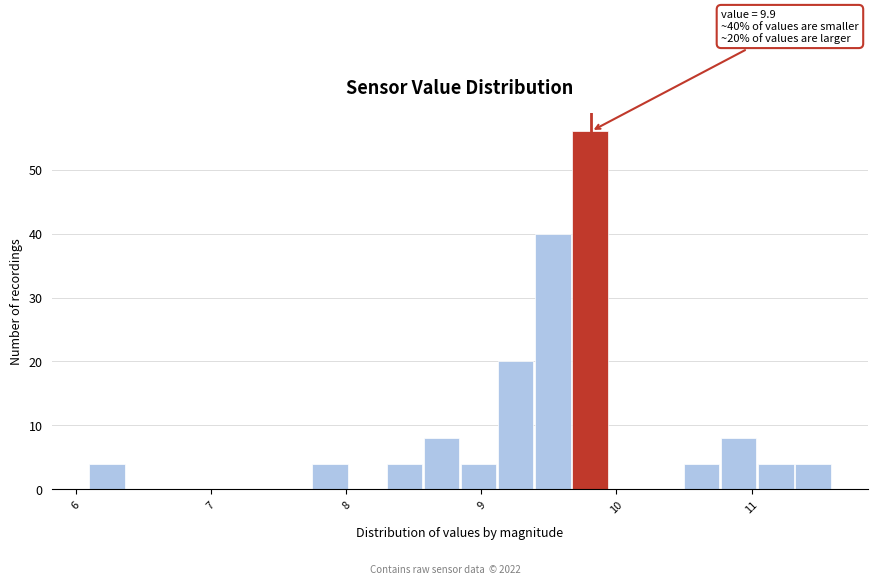

Read against the x-axis, roughly where is the centre of the tallest bar?

9.8